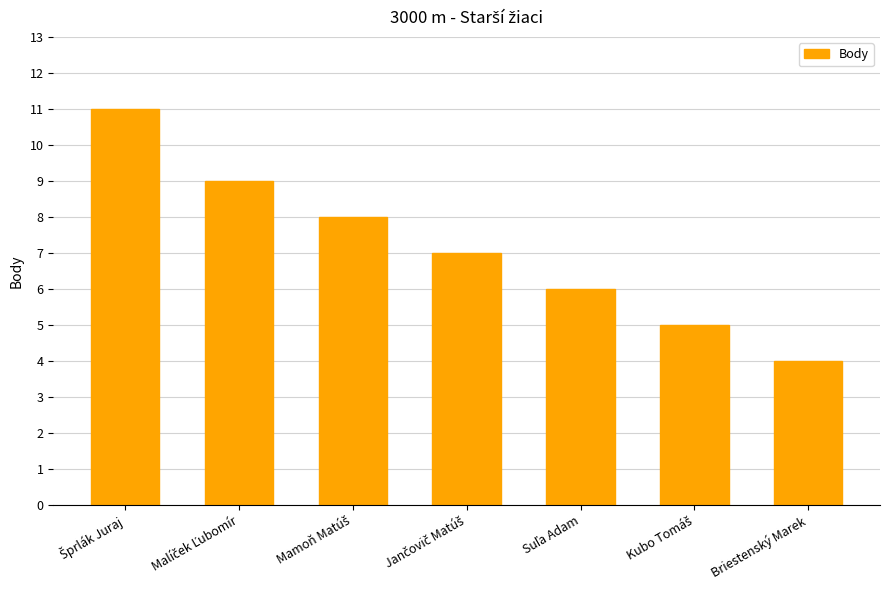

What is the label of the 1st bar from the right?

Briestenský Marek